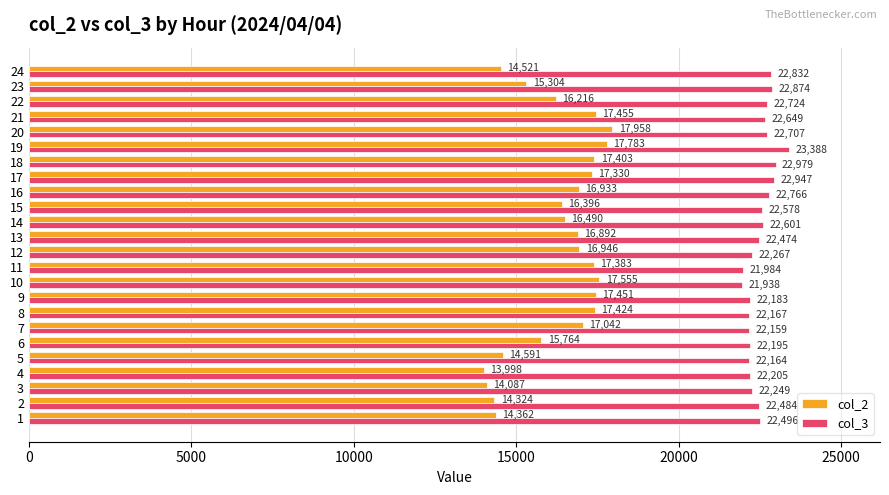

At which label does col_3 reach its minimum?

10